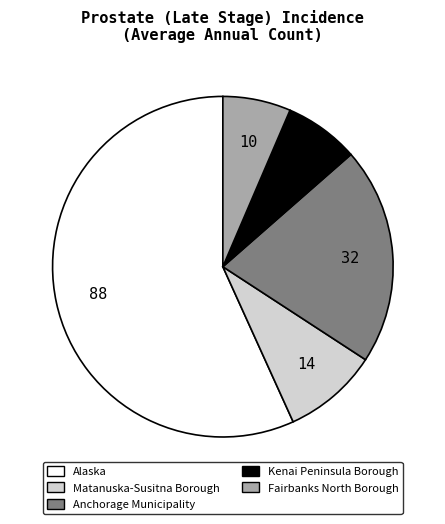

Is the sum of Anchorage Municipality and Fairbanks North Borough greater than half?

No